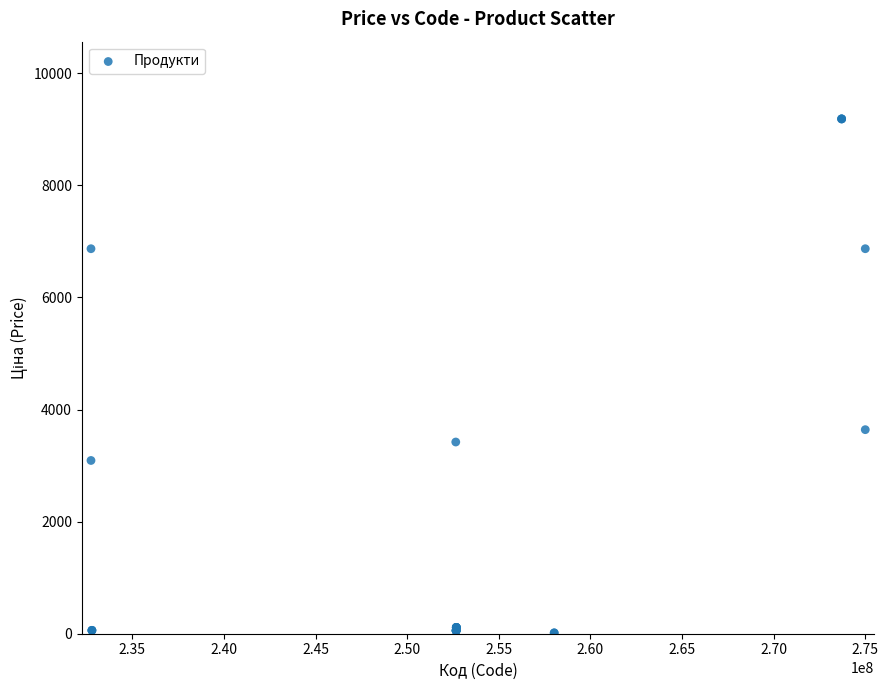

What Y value in the scatter plot is closest to 4600?

3640.8